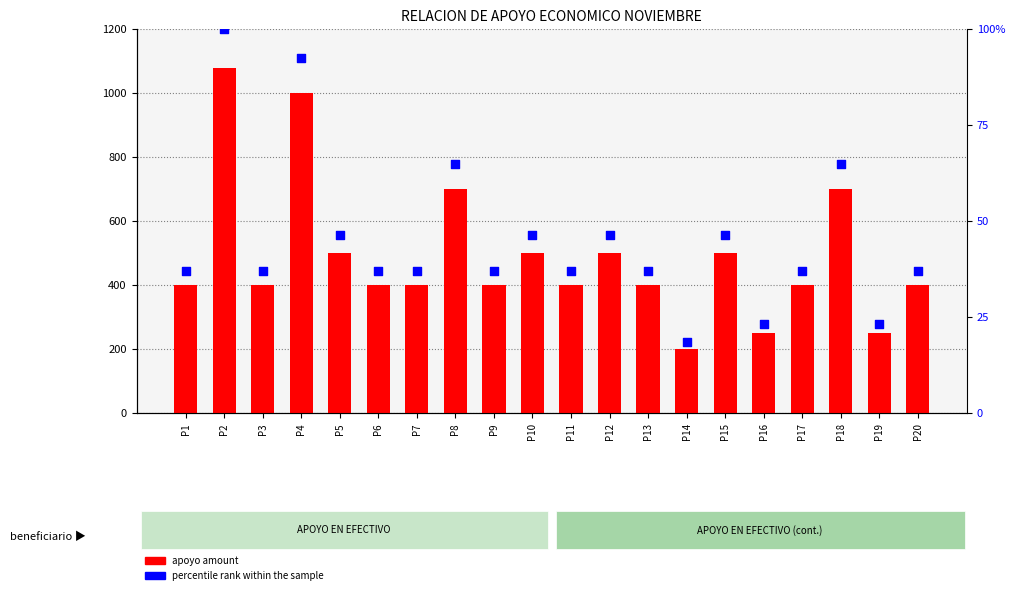

Which series has the largest Y range (max minus min)?

apoyo amount